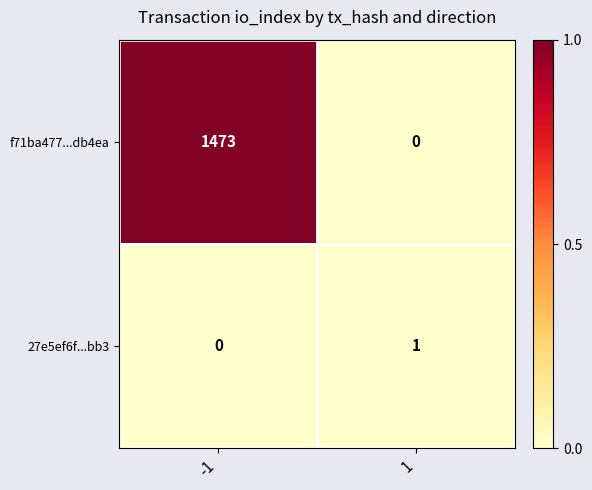

What is the difference between the f71ba477...db4ea values at -1 and 1?

1473